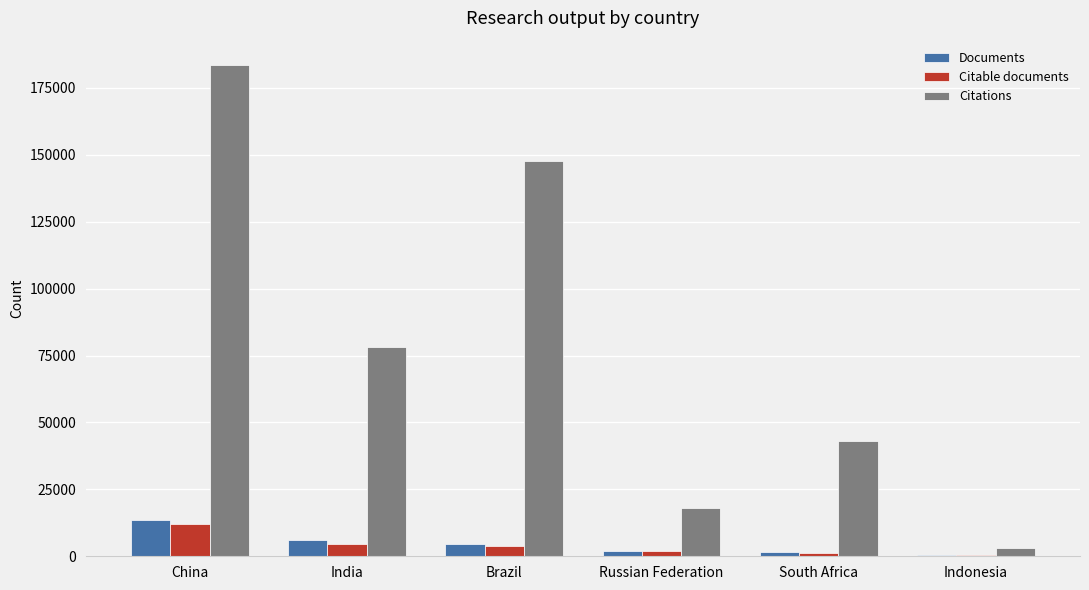

At which label does Documents first exceed 4607?

China